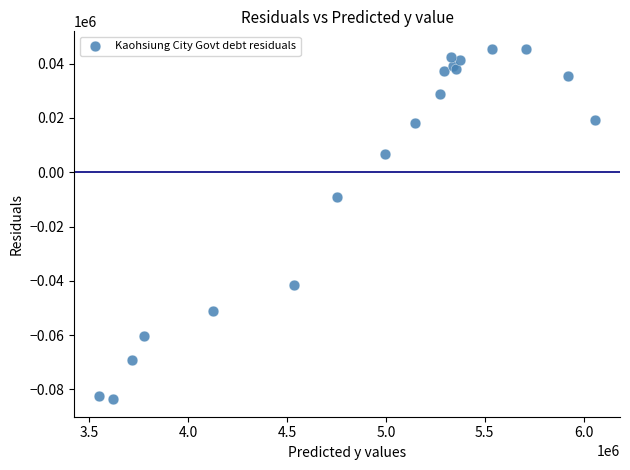

What Y value in the scatter plot is closest to -19086?

-9185.4